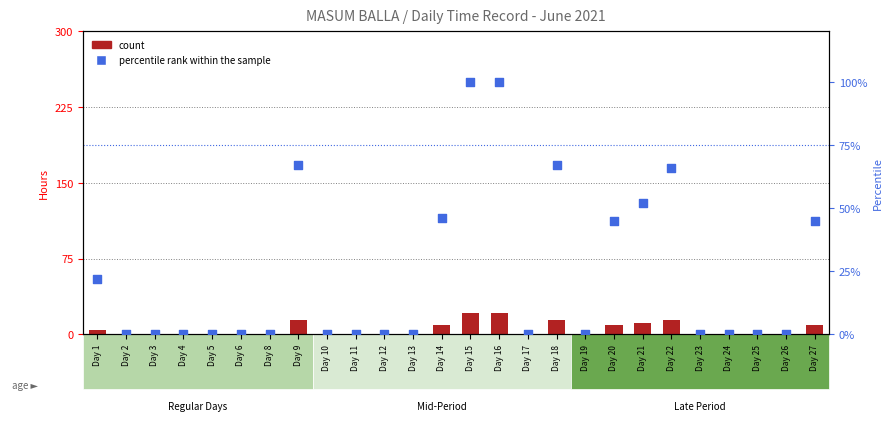

Which series has the widest spread of Y values?

percentile rank within the sample